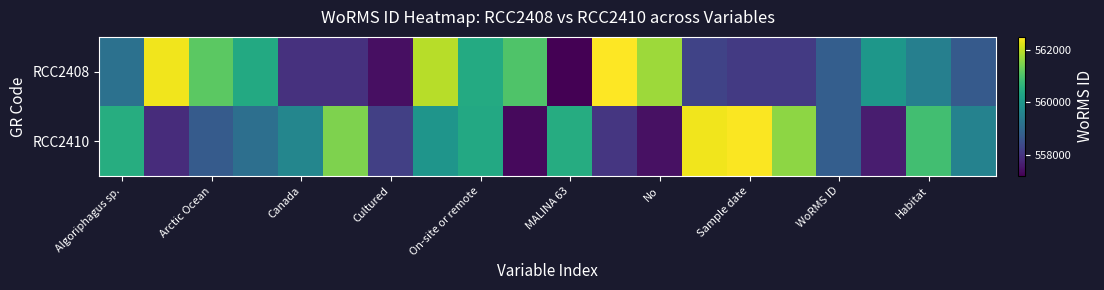

How many categories are shown in the chart?

20